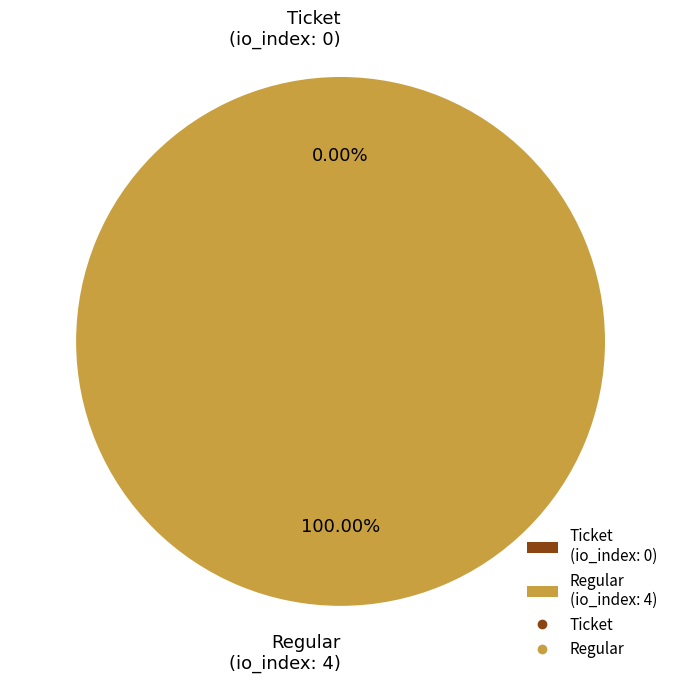

How many segments does this pie chart have?

2